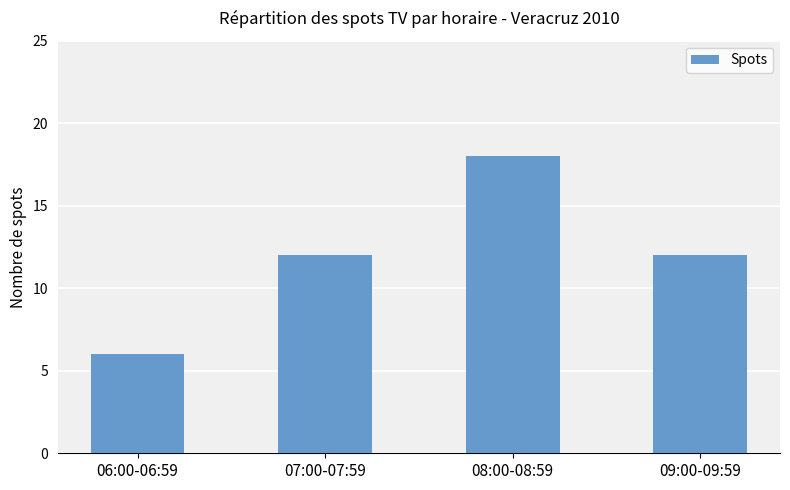

Which category has the lowest value across all series?

06:00-06:59